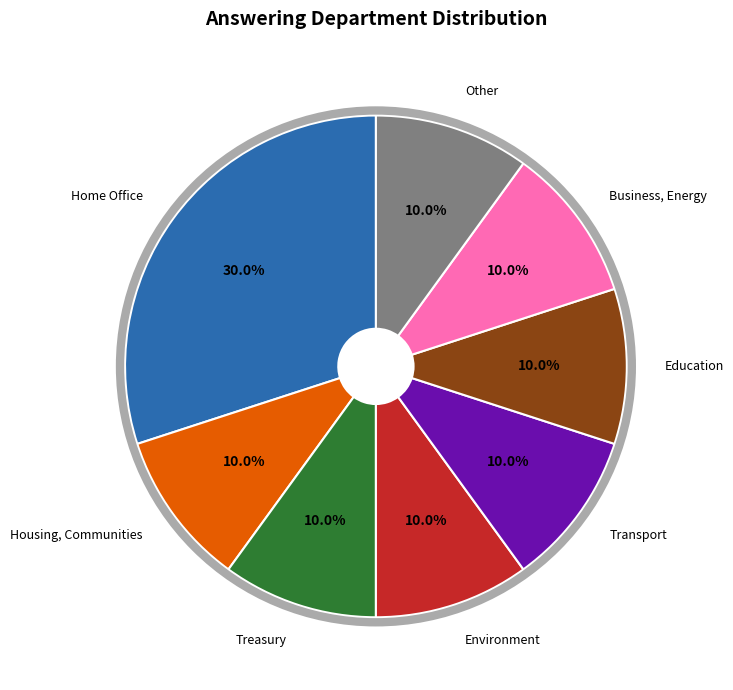

Is there a majority slice in this chart?

No